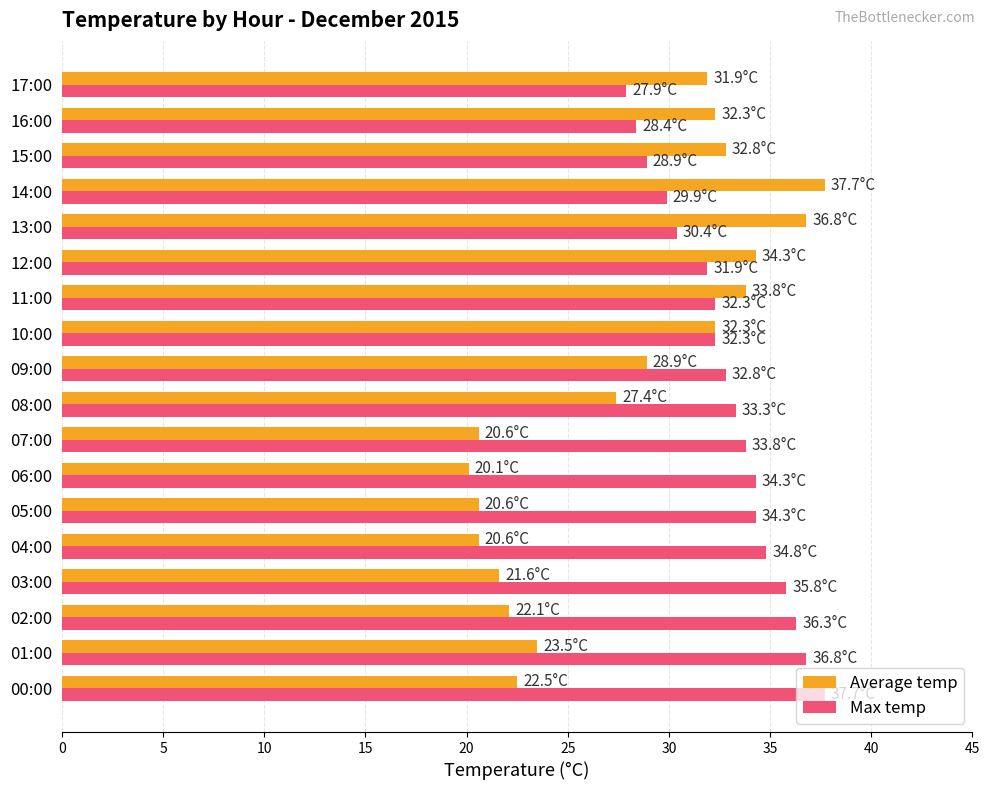

List the series in order of their overall mean, lowest first.

Average temp, Max temp